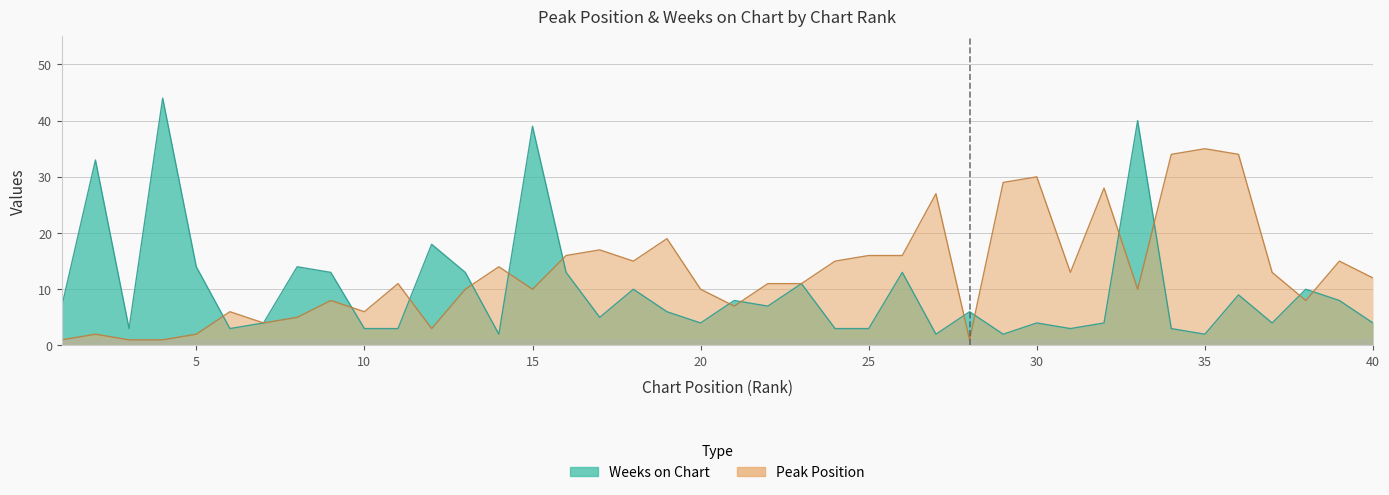

True or false: Peak Position and Weeks on Chart intersect in this chart.

True